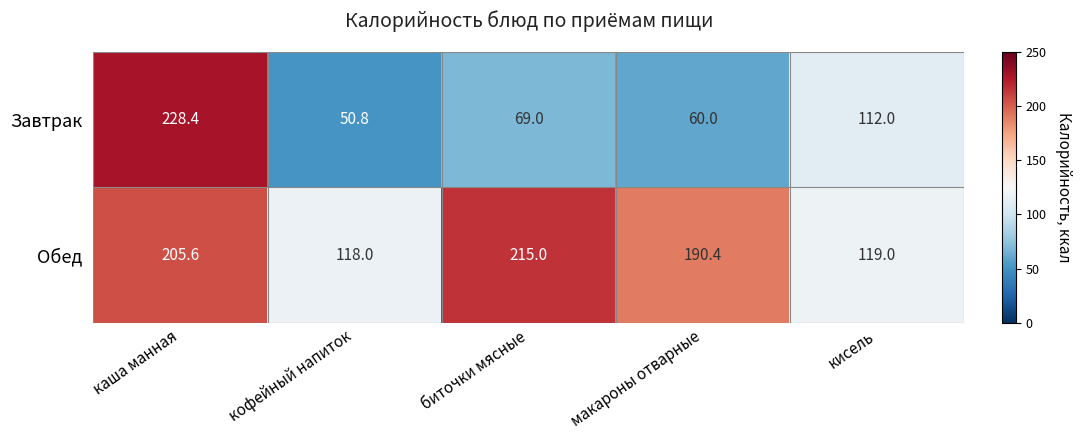

Which series has the largest range (max minus min)?

Завтрак